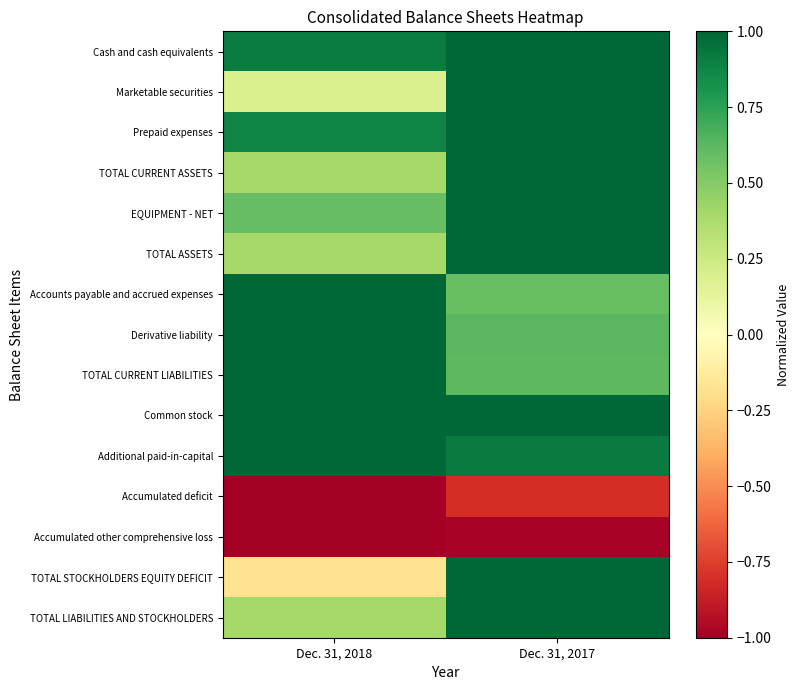

Which series has the widest spread of values?

TOTAL STOCKHOLDERS EQUITY DEFICIT